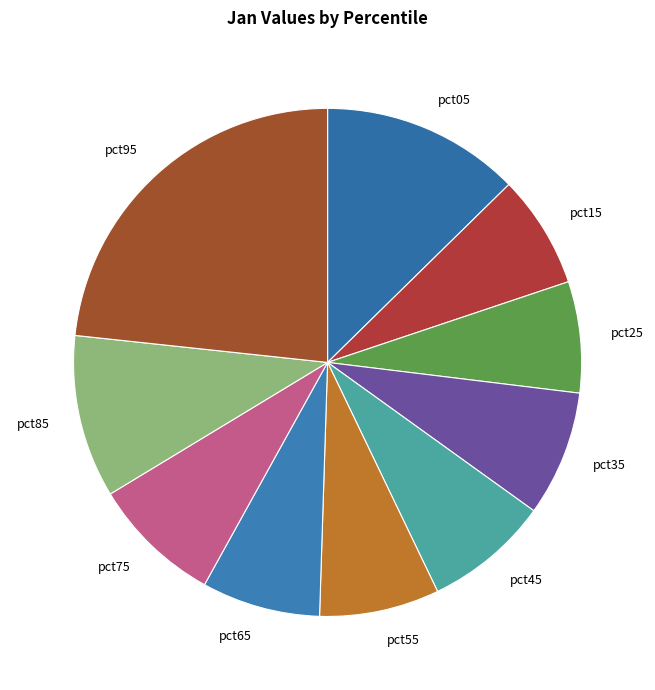

The pct55 slice represents 1% of the pie. True or false?

False